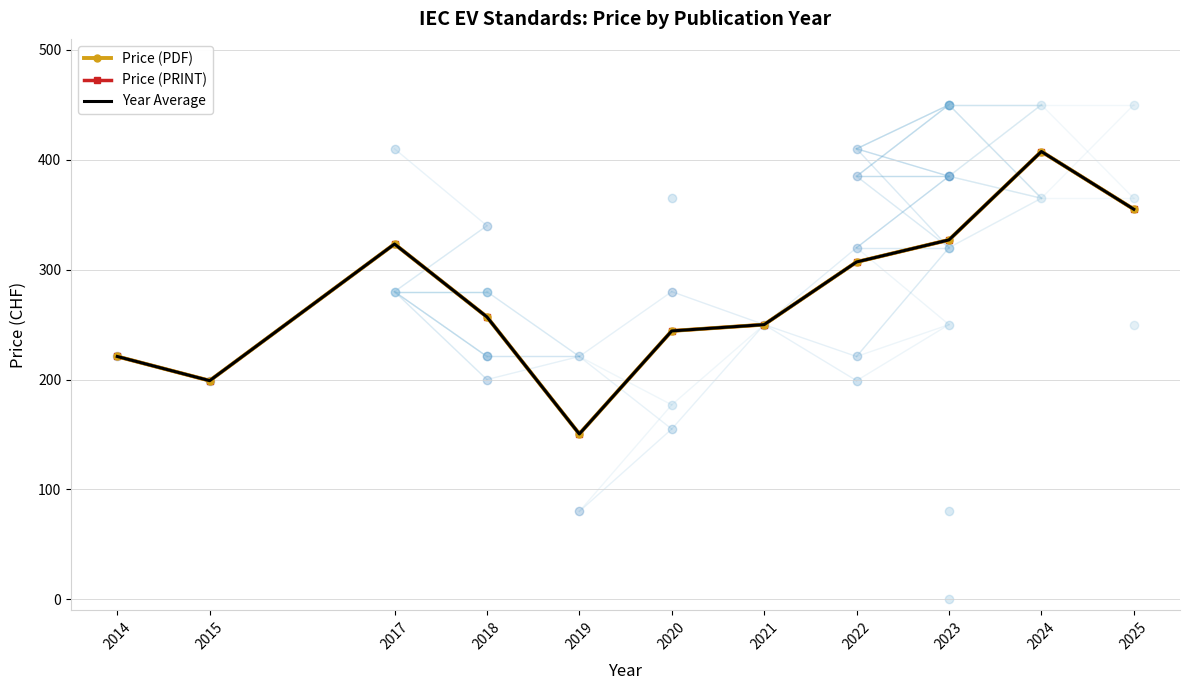

Reading left to right, list all the values displayed in this chart.

Price (PDF): 2014=221.0	2015=199.0	2017=323.3	2018=257.0	2019=150.5	2020=244.2	2021=250.0	2022=307.0	2023=327.1	2024=407.5	2025=355.0
Price (PRINT): 2014=221.0	2015=199.0	2017=323.3	2018=257.0	2019=150.5	2020=244.2	2021=250.0	2022=307.0	2023=327.1	2024=407.5	2025=355.0
Year Average: 2014=221.0	2015=199.0	2017=323.3	2018=257.0	2019=150.5	2020=244.2	2021=250.0	2022=307.0	2023=327.1	2024=407.5	2025=355.0